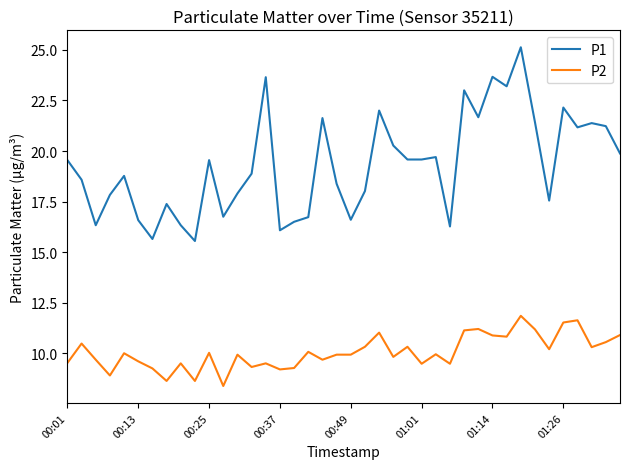

Which series has the widest spread of values?

P1